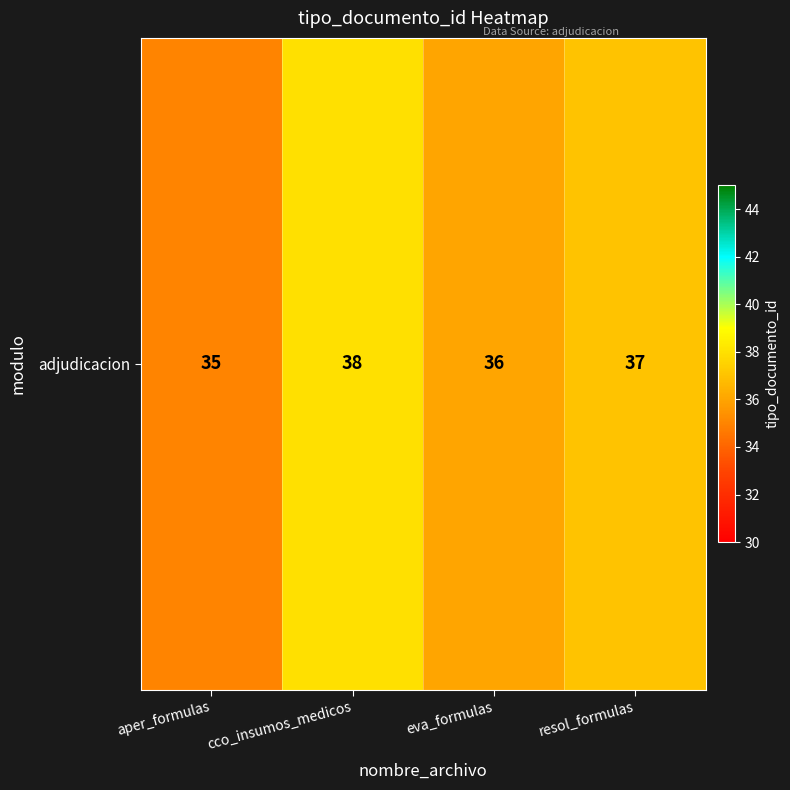

Reading left to right, list all the values displayed in this chart.

aper_formulas=35	cco_insumos_medicos=38	eva_formulas=36	resol_formulas=37